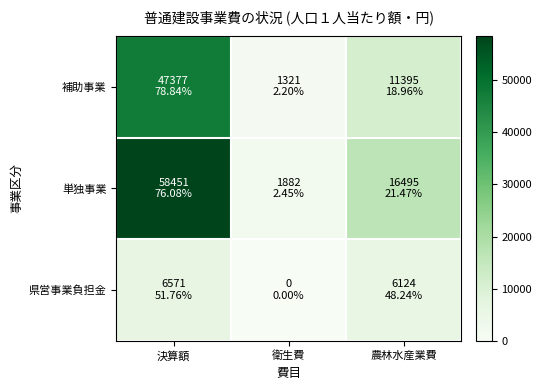

At which category is the sum across all series the highest?

決算額